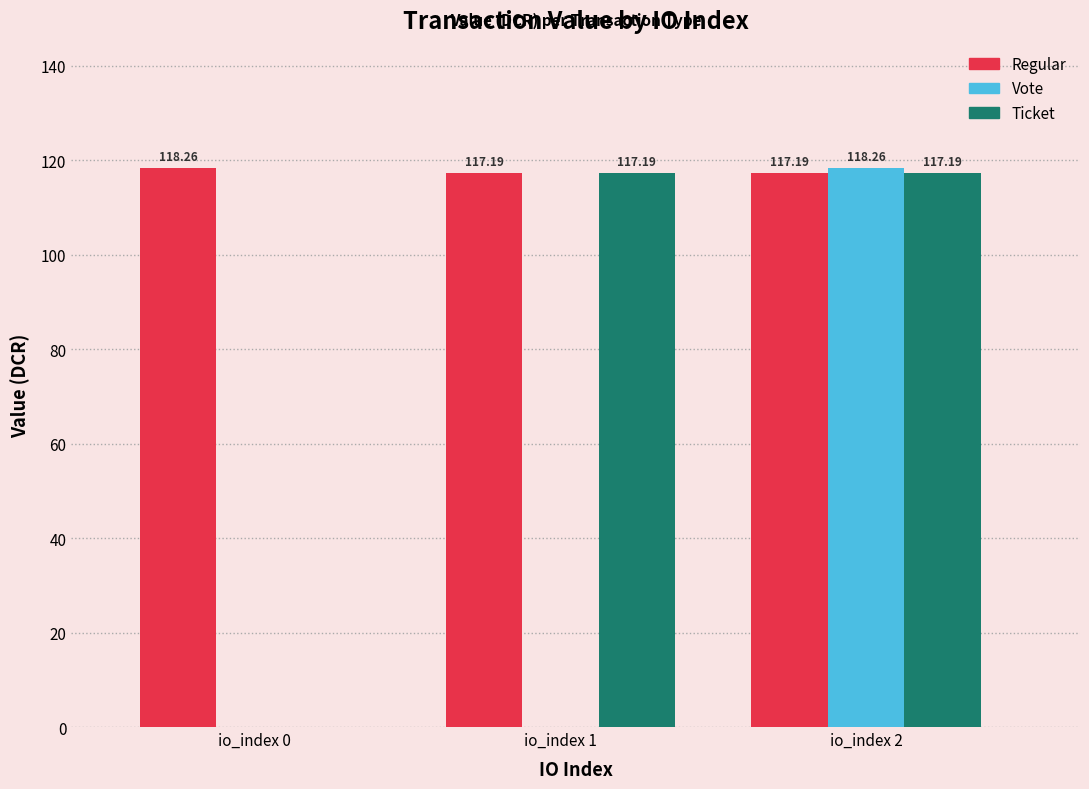

What is the total value across all series at io_index 1?

234.4